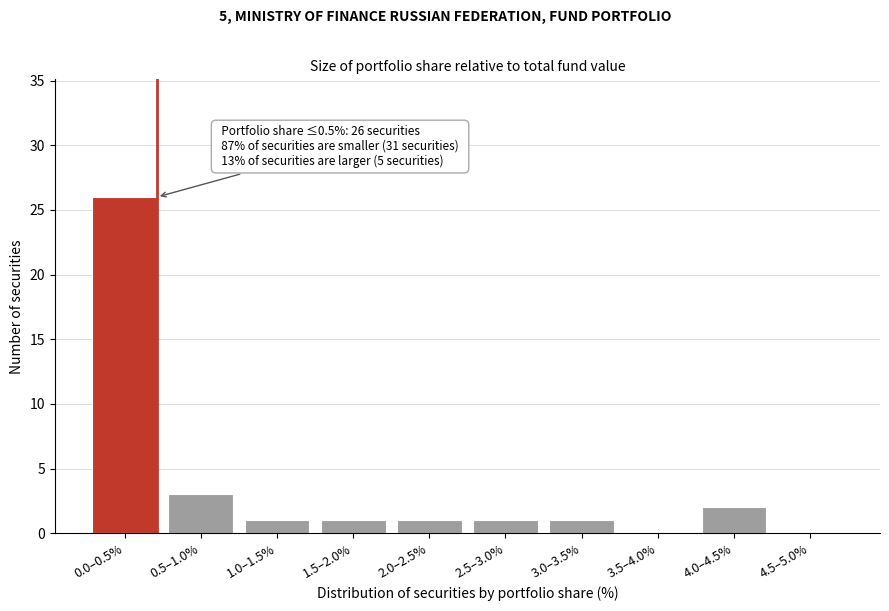

Reading right to left, what are all the values shown in this chart?

4.5–5.0%=0	4.0–4.5%=2	3.5–4.0%=0	3.0–3.5%=1	2.5–3.0%=1	2.0–2.5%=1	1.5–2.0%=1	1.0–1.5%=1	0.5–1.0%=3	0.0–0.5%=26